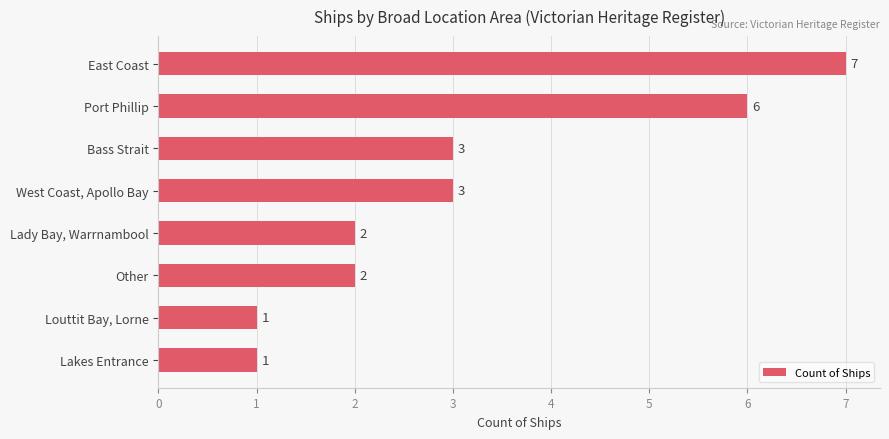

Count the values in the range 2 to 6.

5